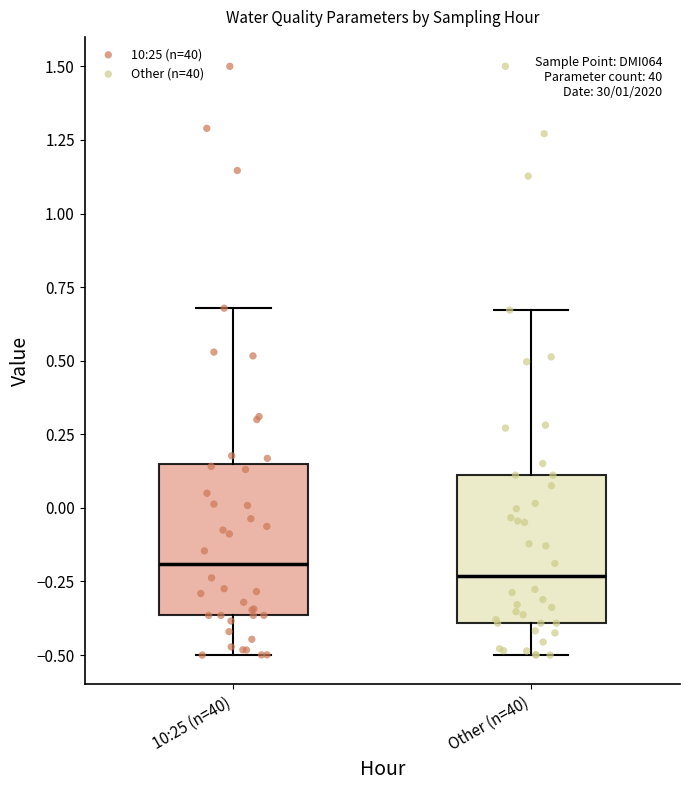

Reading left to right, transcribe this box plot: for each box, give where its median line is, the range the box spans, and where its two whiskers end, as read against the y-axis. The values are not printed on the chart, so give them approximately, as read against the axis.

10:25 (n=40): median -0.20, box -0.35 to 0.15, whiskers -0.50 to 0.70
Other (n=40): median -0.25, box -0.40 to 0.10, whiskers -0.50 to 0.65